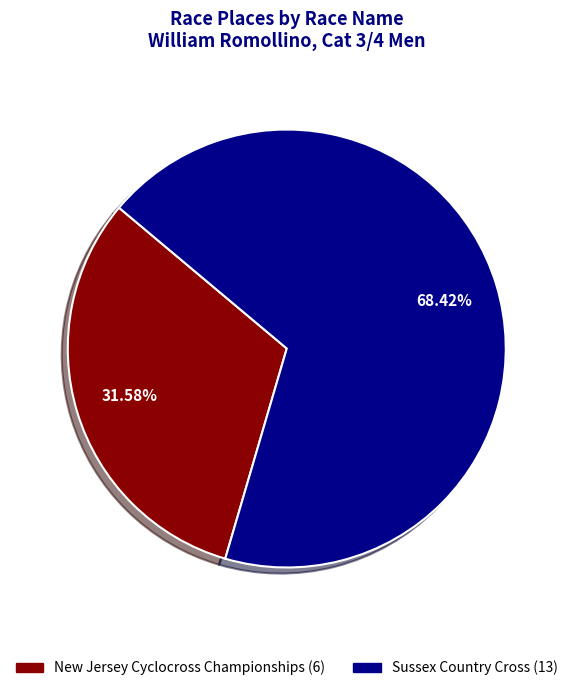

Which category accounts for the majority?

Sussex Country Cross